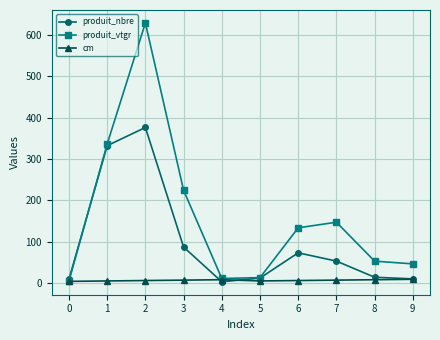

In produit_vtgr, how many points are higher than both neighbors (excluding endpoints)?

2